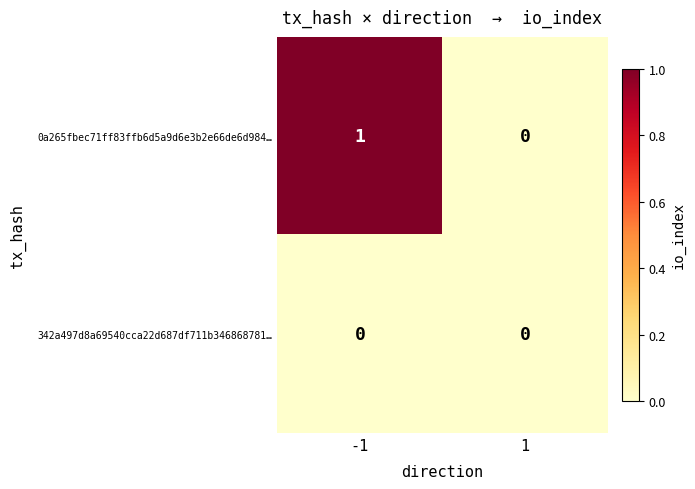

Reading right to left, list all the values displayed in this chart.

0a265fbec71ff83ffb6d5a9d6e3b2e66de6d984…: 1=0	-1=1
342a497d8a69540cca22d687df711b346868781…: 1=0	-1=0